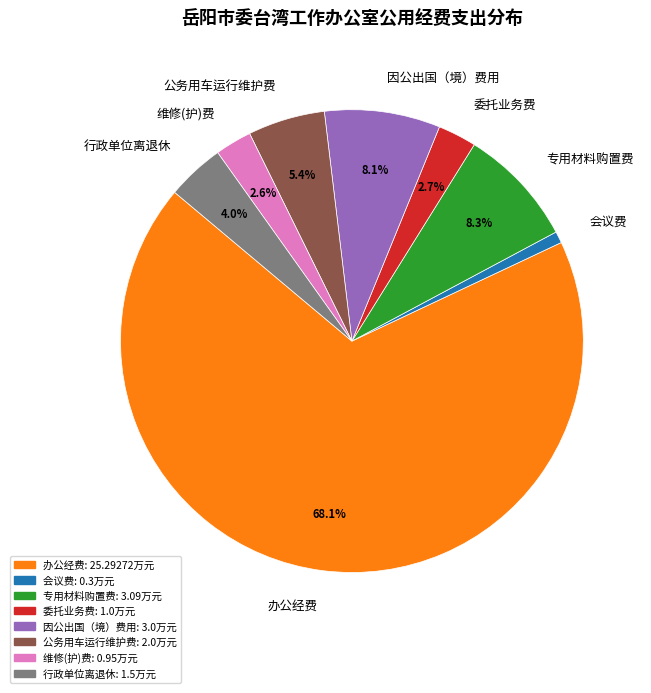

To the nearest percent, what is the difference between the largest and smallest slice percentages?

67%